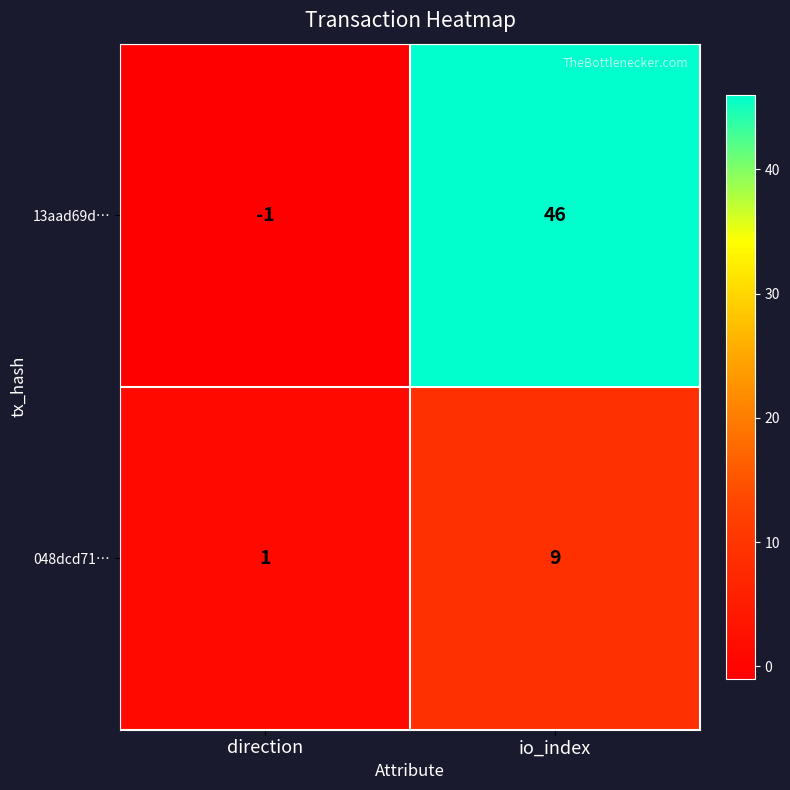

Is it true that 13aad69d… equals 18 at io_index?

False